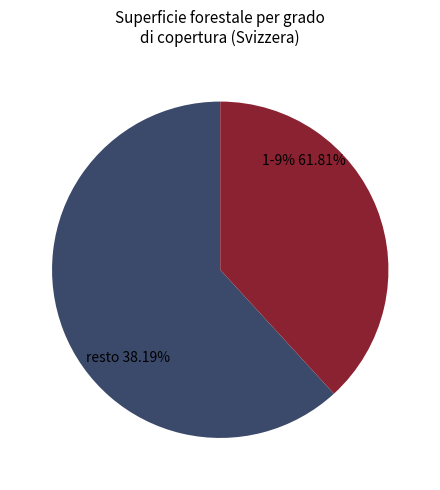

Between 1-9% and <1%, which is larger?

1-9%